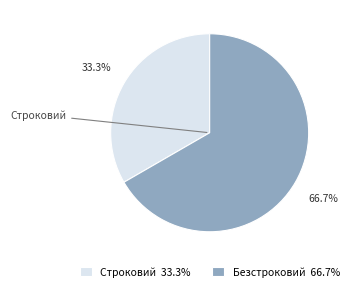

What is the largest slice in the pie chart?

Безстроковий